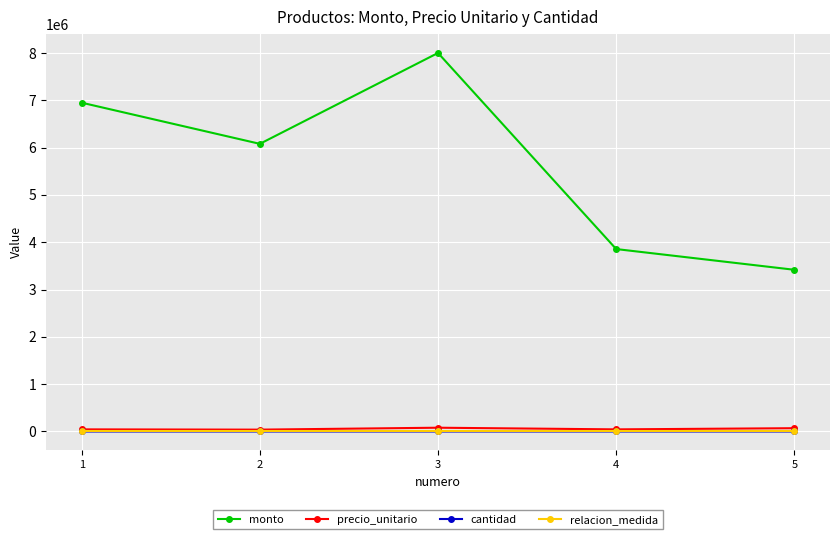

What are all the series names shown in the legend?

monto, precio_unitario, cantidad, relacion_medida